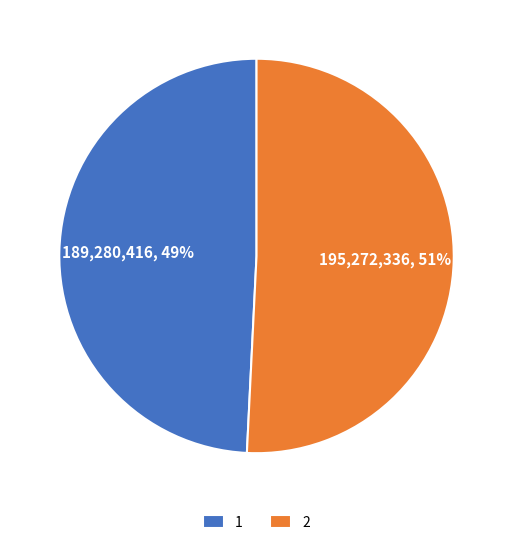

To the nearest percent, what is the average slice percentage?

50%